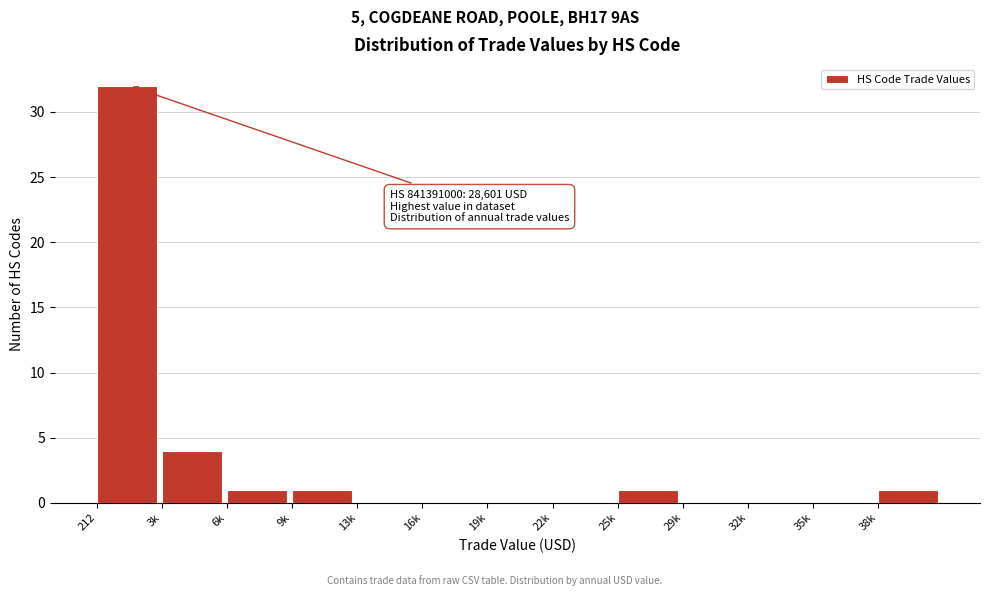

Reading left to right, what are all the values shown in this chart?

212=32	3k=4	6k=1	9k=1	13k=0	16k=0	19k=0	22k=0	25k=1	29k=0	32k=0	35k=0	38k=1